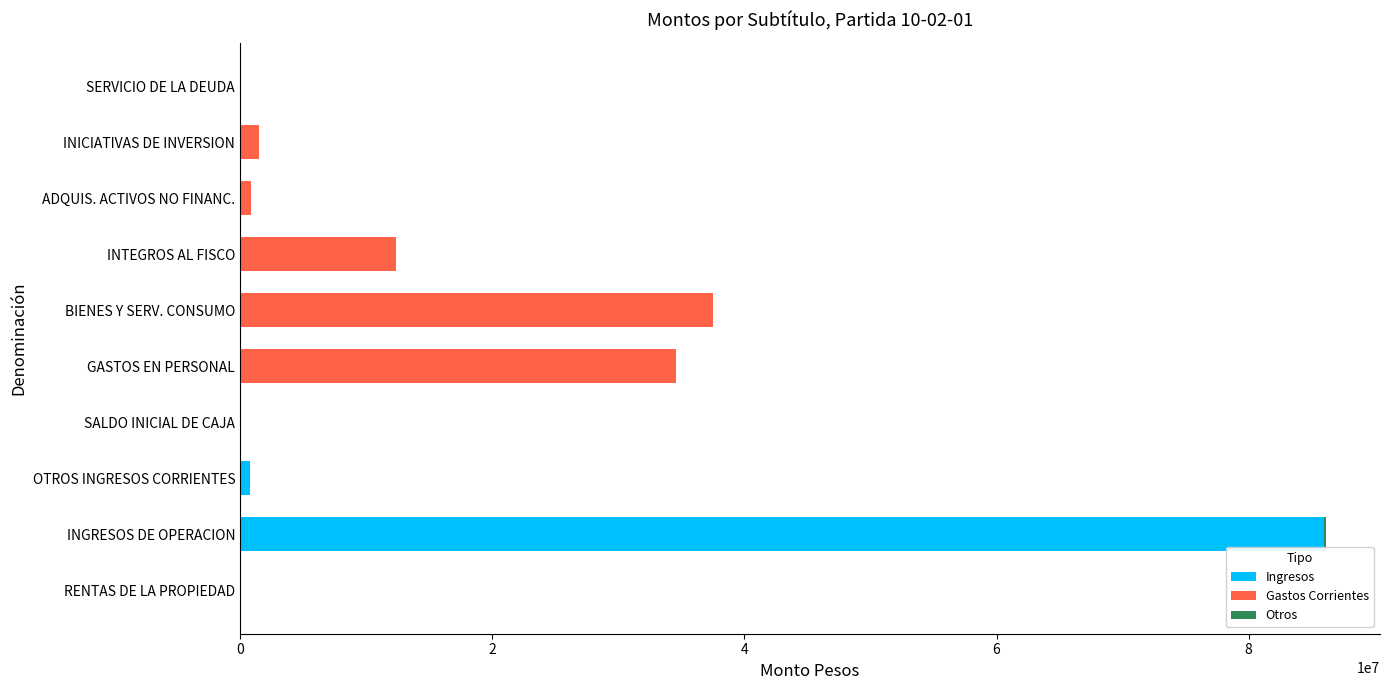

The Ingresos series shows -58055509.7 at INICIATIVAS DE INVERSION. True or false?

False